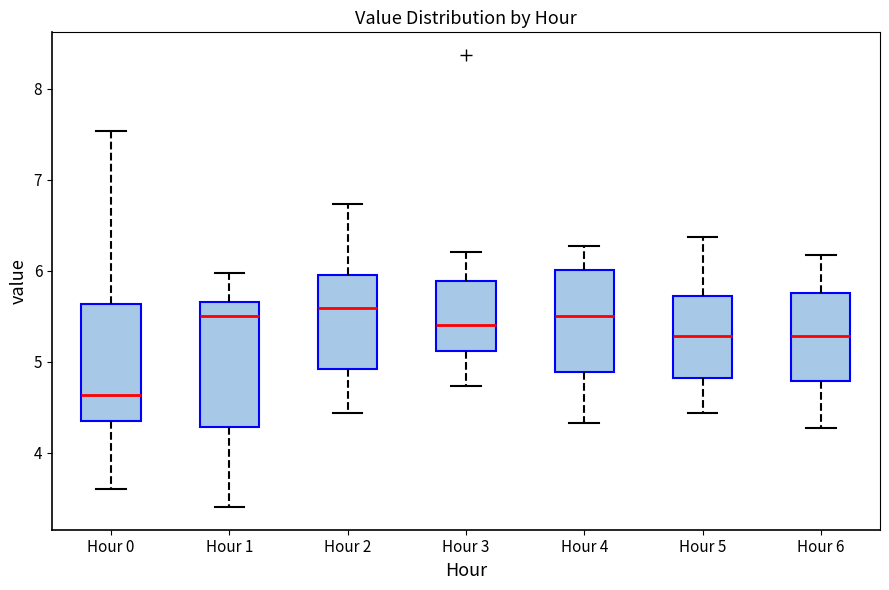

Reading left to right, read every box against the y-axis: the position of its median line, the range the box covers, and the ends of its whiskers. The values are not printed on the chart, so give them approximately, as read against the axis.

Hour 0: median 4.6, box 4.4 to 5.6, whiskers 3.6 to 7.5
Hour 1: median 5.5, box 4.3 to 5.7, whiskers 3.4 to 6.0
Hour 2: median 5.6, box 4.9 to 6.0, whiskers 4.4 to 6.7
Hour 3: median 5.4, box 5.1 to 5.9, whiskers 4.7 to 6.2
Hour 4: median 5.5, box 4.9 to 6.0, whiskers 4.3 to 6.3
Hour 5: median 5.3, box 4.8 to 5.7, whiskers 4.4 to 6.4
Hour 6: median 5.3, box 4.8 to 5.8, whiskers 4.3 to 6.2